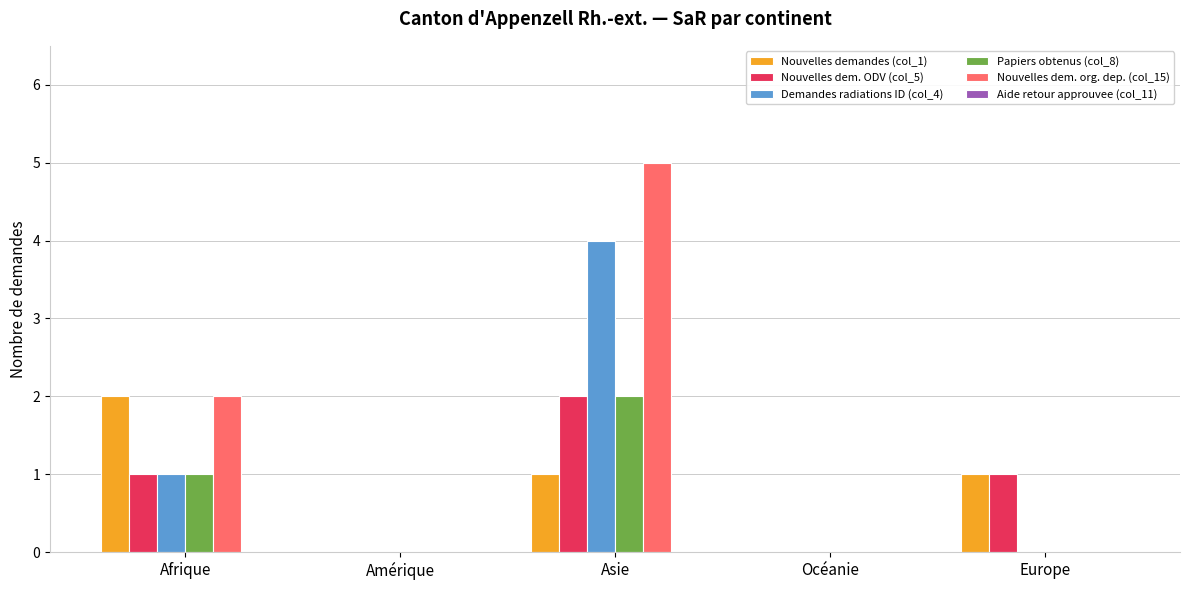

Is the value of Papiers obtenus (col_8) at Afrique greater than the value of Nouvelles dem. org. dep. (col_15) at Afrique?

No